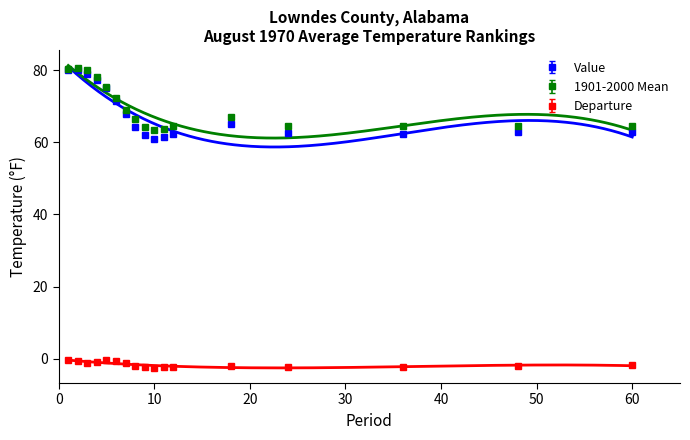

What is the value of the 1901-2000 Mean point at the 9th from the left?

64.3